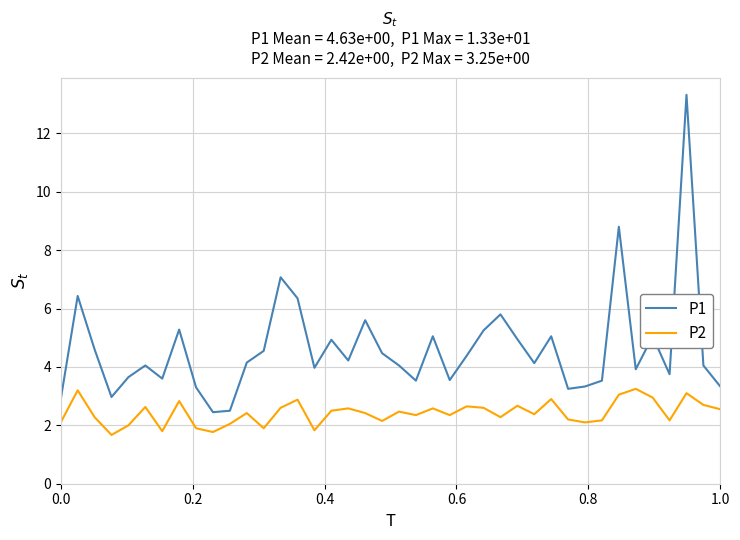

What is the difference between the maximum and minimum values in the P2 series?

1.6